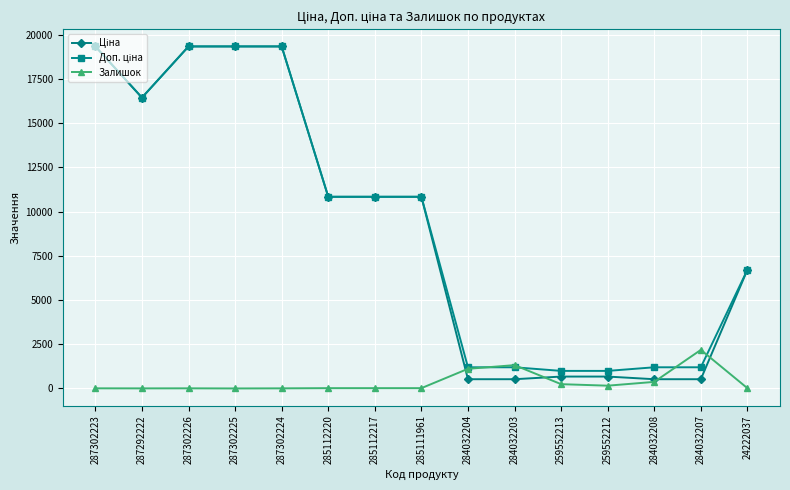

What is the total value across all series at 285111961?

21697.2